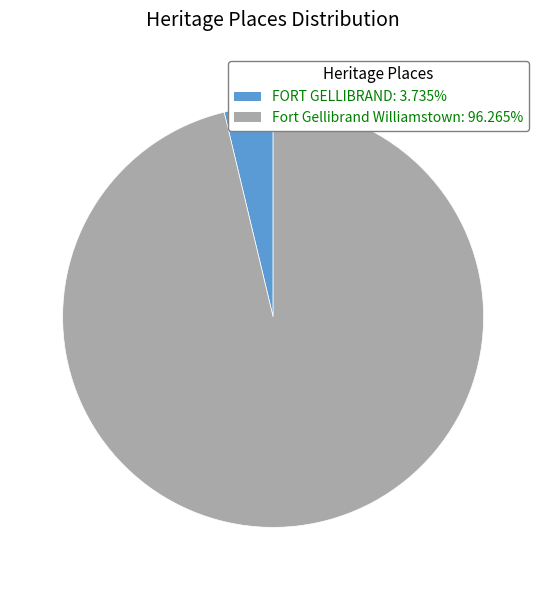

Does FORT GELLIBRAND account for over 50% of the chart?

No